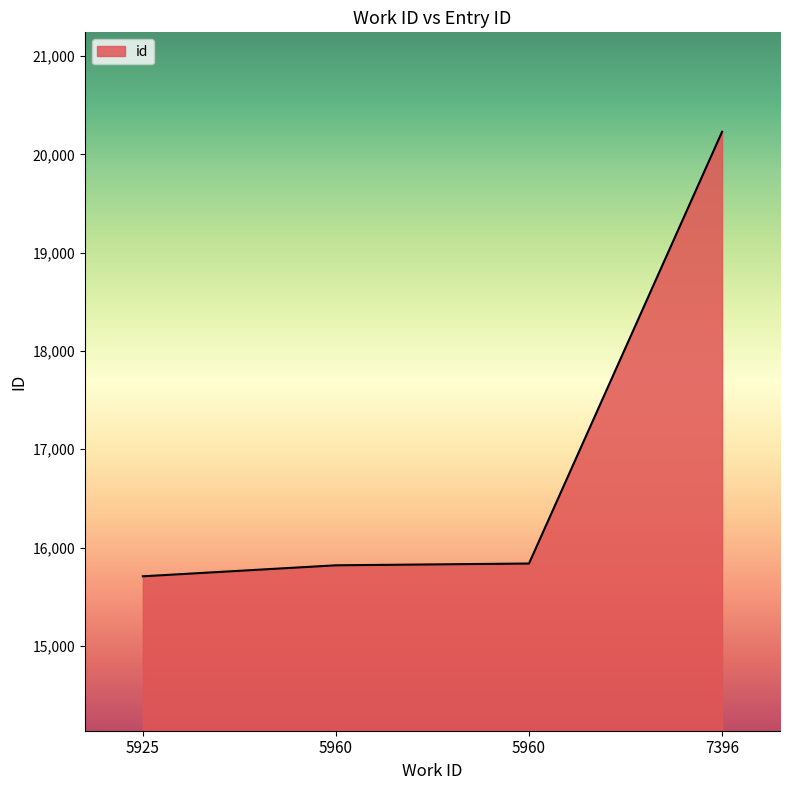

What is the difference between the second highest and second lowest values?

18